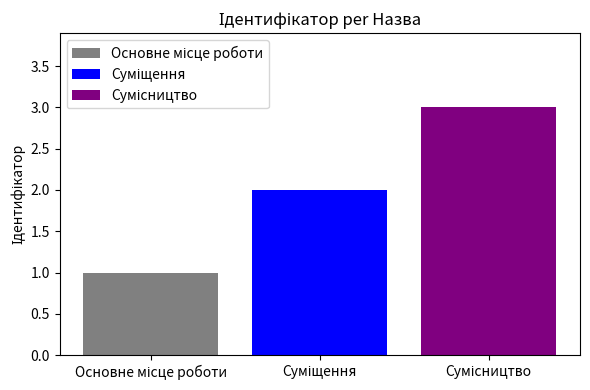

What is the maximum value shown in the chart?

3